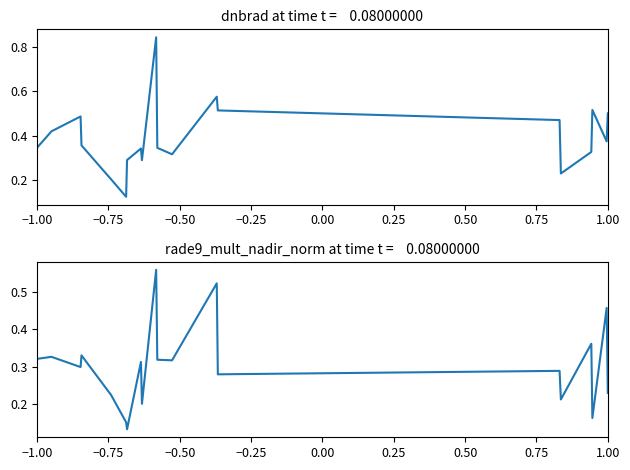

How many categories are shown in the chart?

20